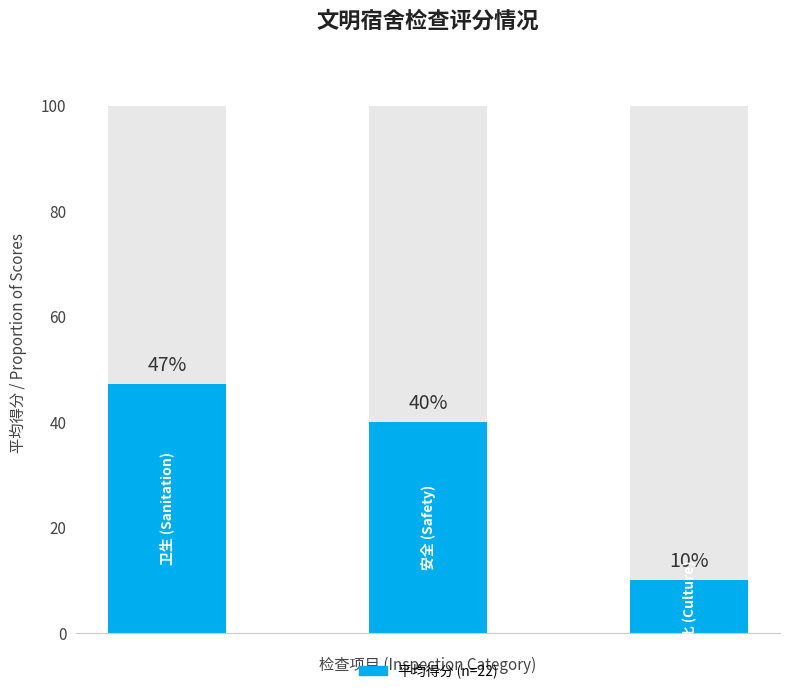

What is the change in value from 0 to 2?

-37.3